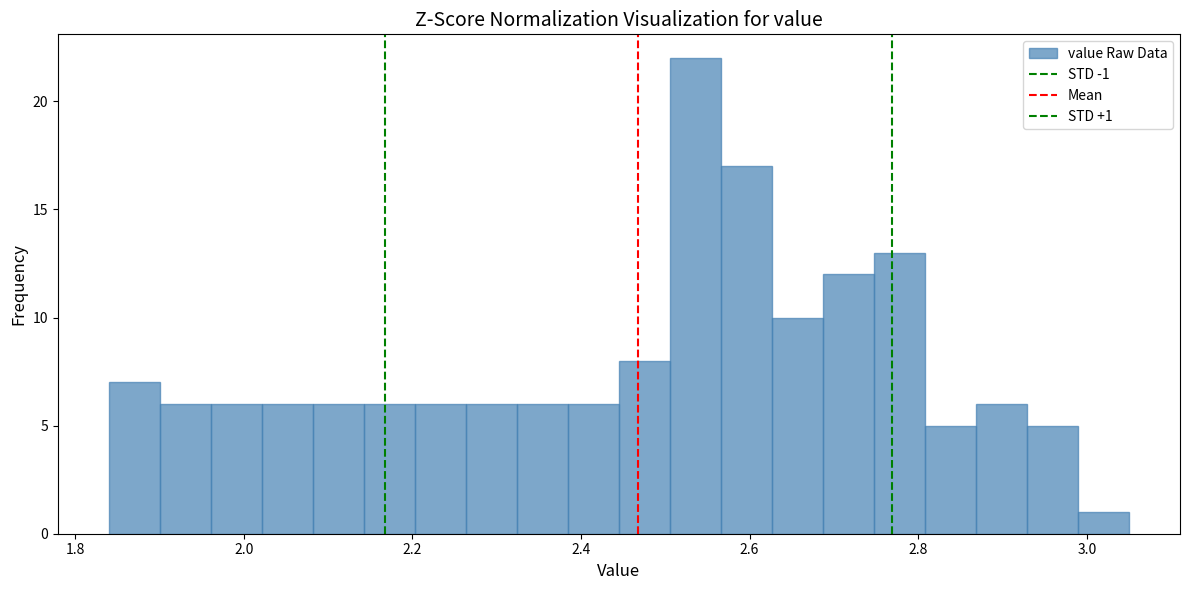

Read against the x-axis, roughly where is the centre of the tallest bar?

2.54